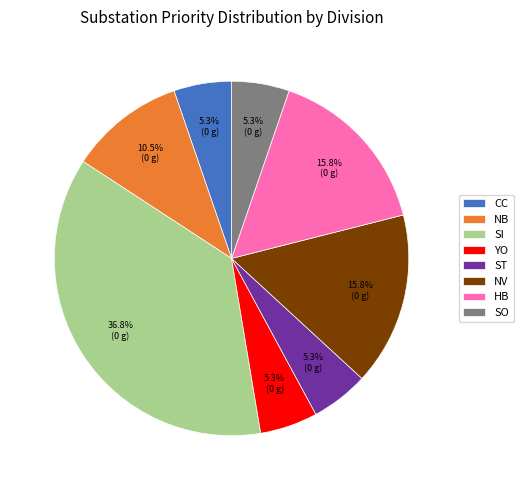

Count the number of slices in the pie.

8